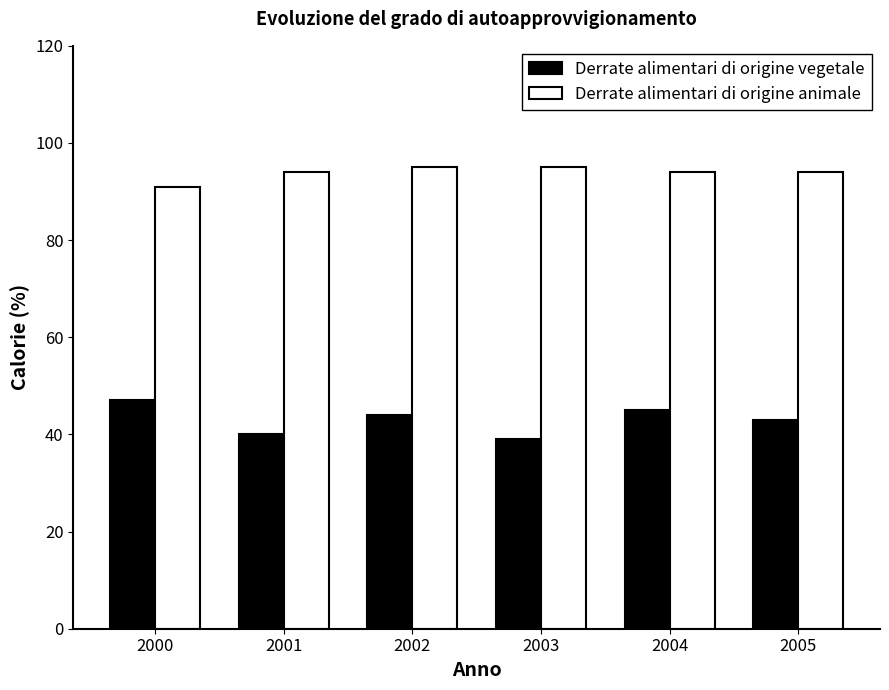

The value of Derrate alimentari di origine vegetale at 2000 is 65. True or false?

False